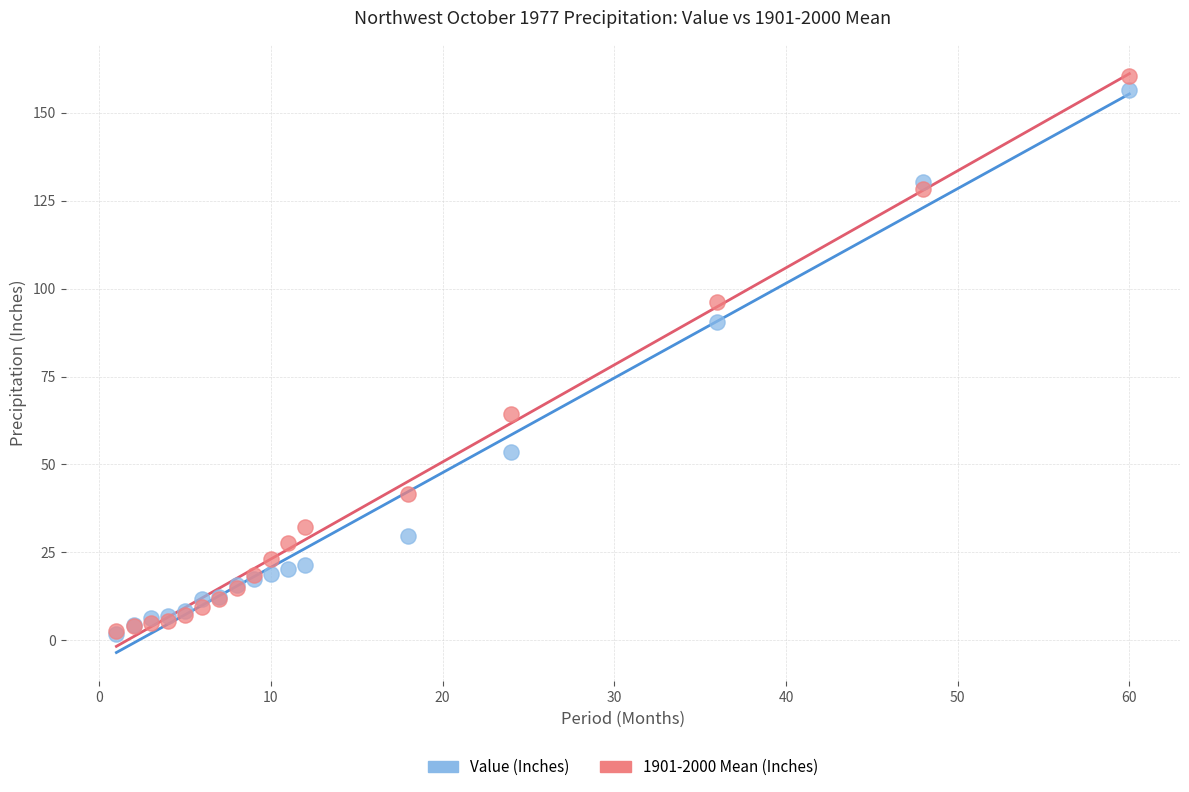

In the Value (Inches) series, what Y value is closest to 79?

90.6